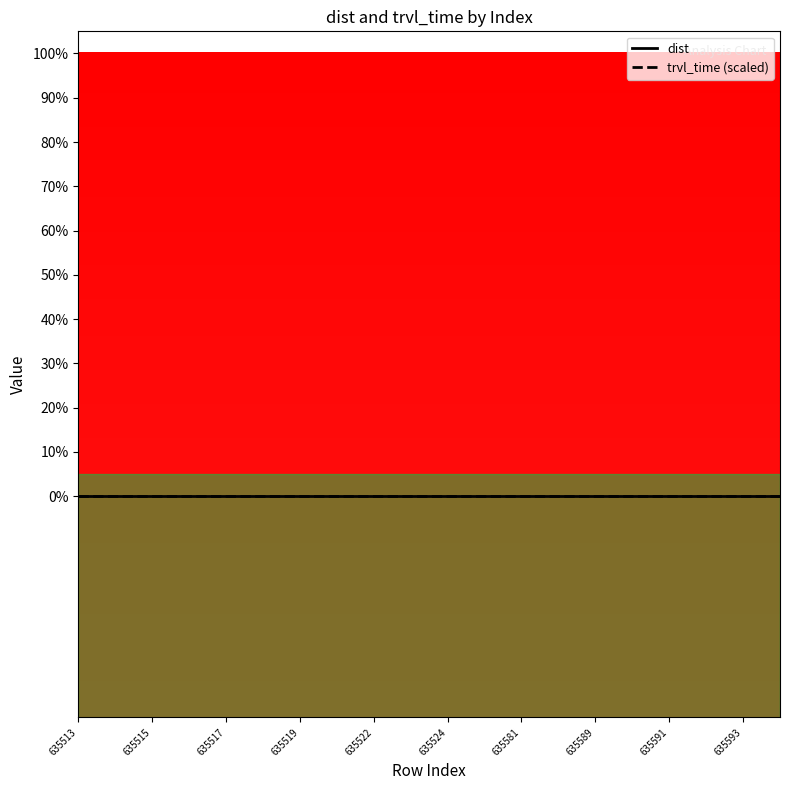

What is the value of the trvl_time point at the 13th from the left?

-999